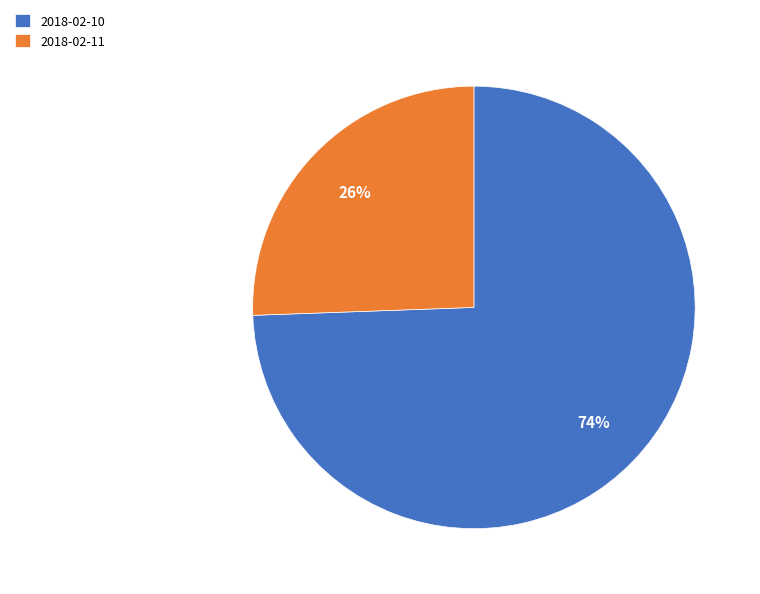

To the nearest percent, what is the combined percentage of 2018-02-10 and 2018-02-11?

100%